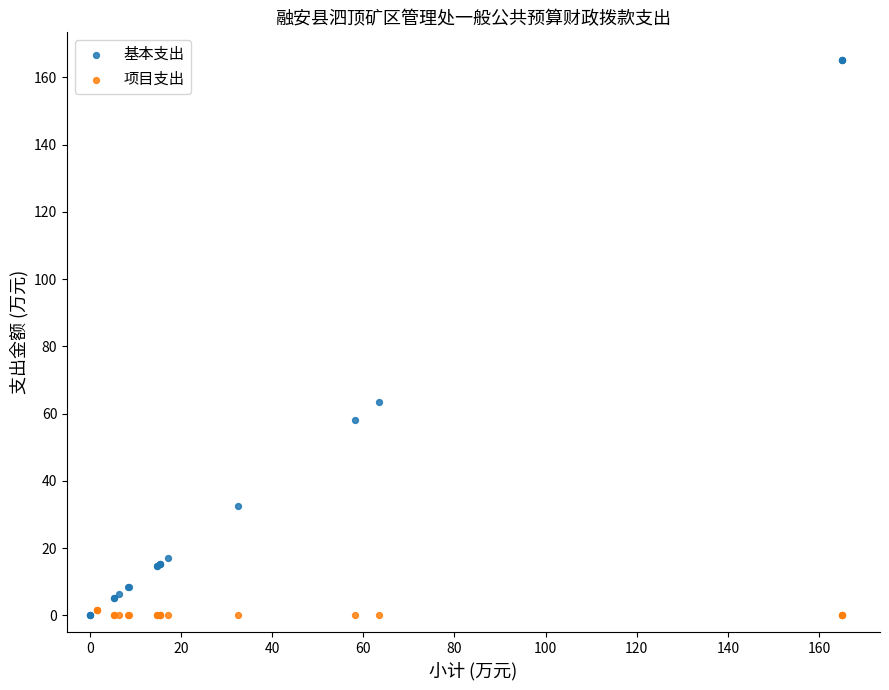

Which series has the widest spread of Y values?

基本支出